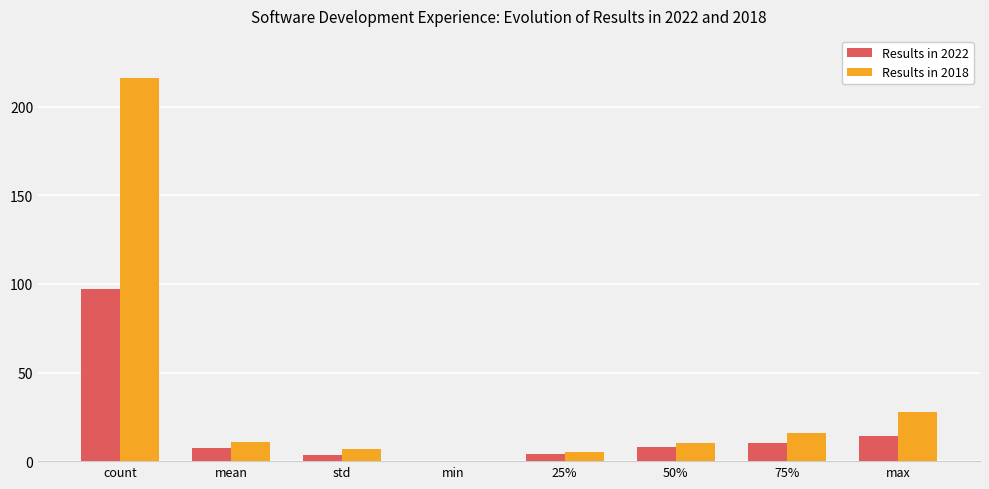

Which label corresponds to the largest value in the chart?

count